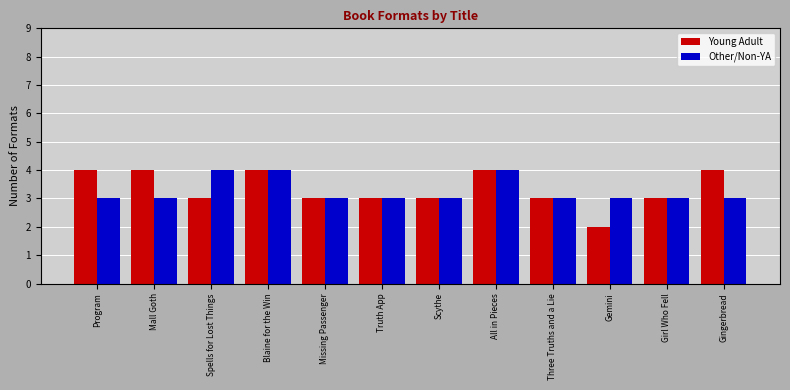

Which series has the widest spread of values?

Young Adult